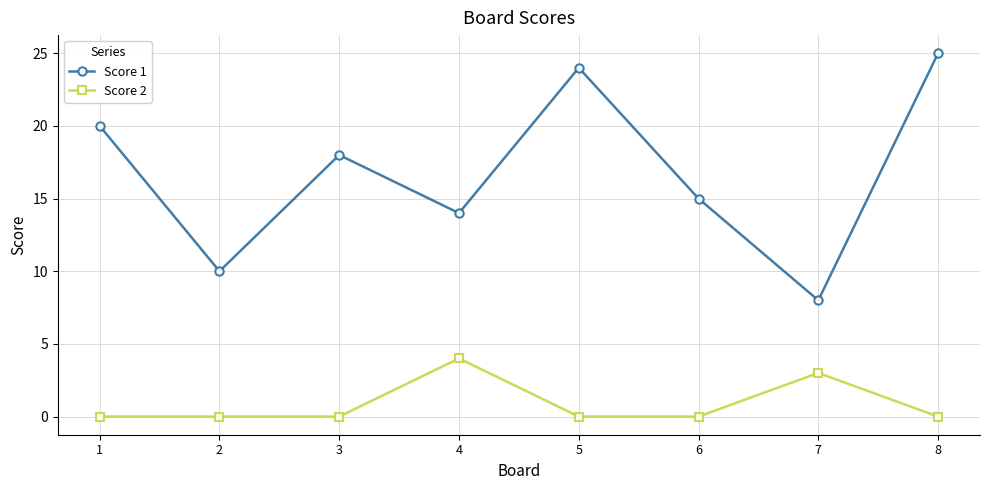

True or false: Score 2 has more than 1 points higher than both neighbors.

True